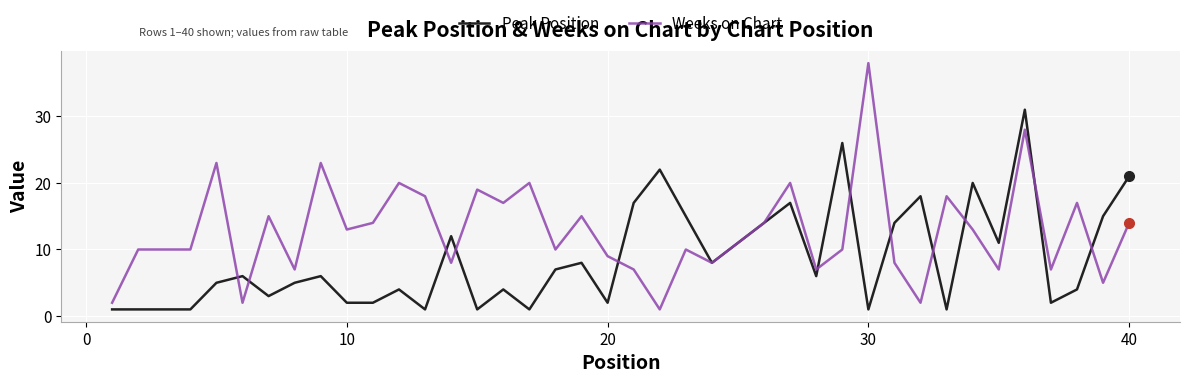

Rank the series by their maximum value, from highest to lowest.

Weeks on Chart, Peak Position